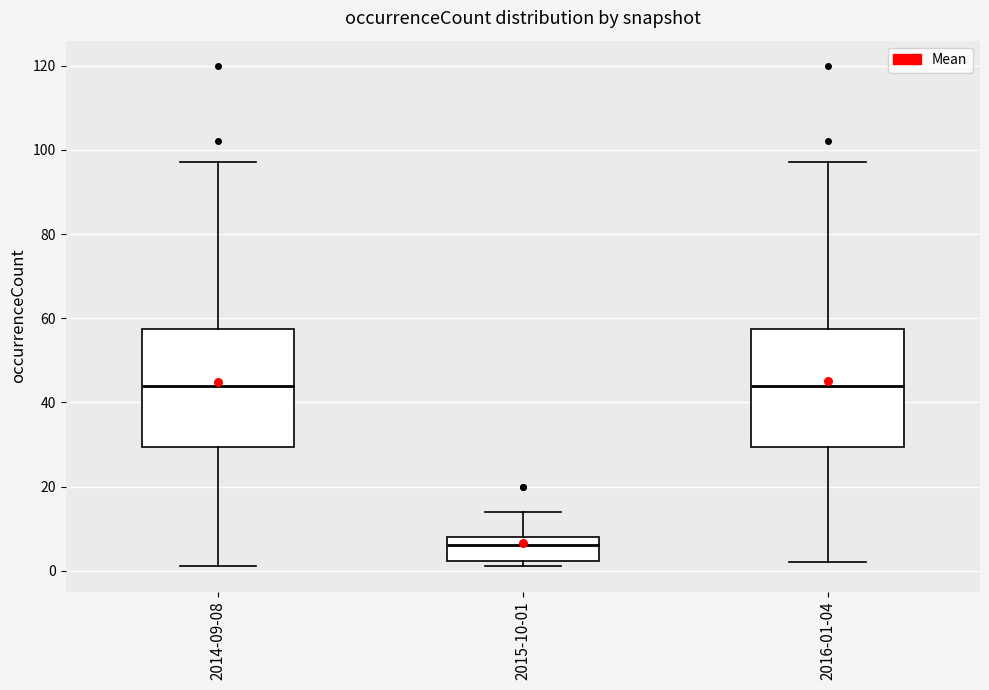

Reading left to right, transcribe this box plot: for each box, give where its median line is, the range the box spans, and where its two whiskers end, as read against the y-axis. The values are not printed on the chart, so give them approximately, as read against the axis.

2014-09-08: median 44, box 30 to 58, whiskers 2 to 98
2015-10-01: median 6, box 2 to 8, whiskers 2 (just below the box's lower edge) to 14
2016-01-04: median 44, box 30 to 58, whiskers 2 to 98